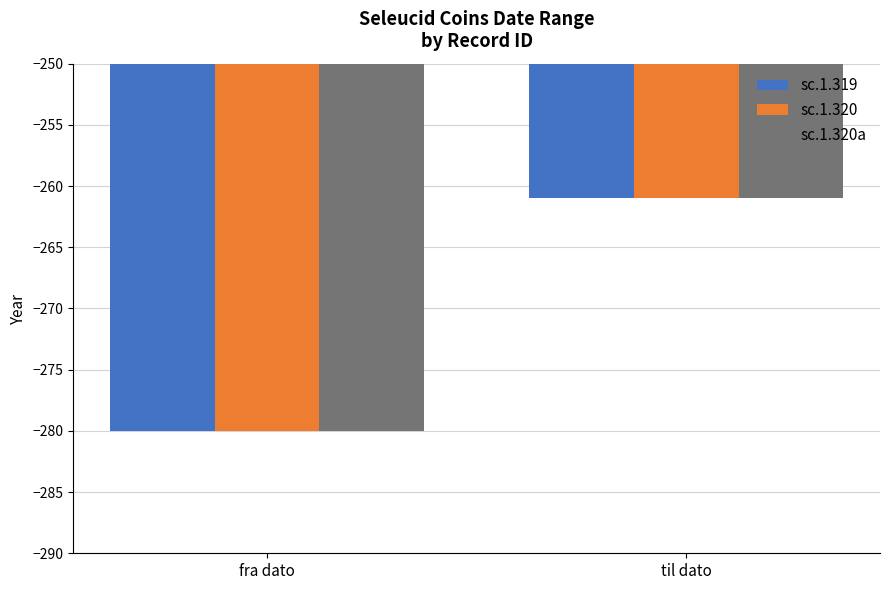

At which category is the sum across all series the highest?

til dato